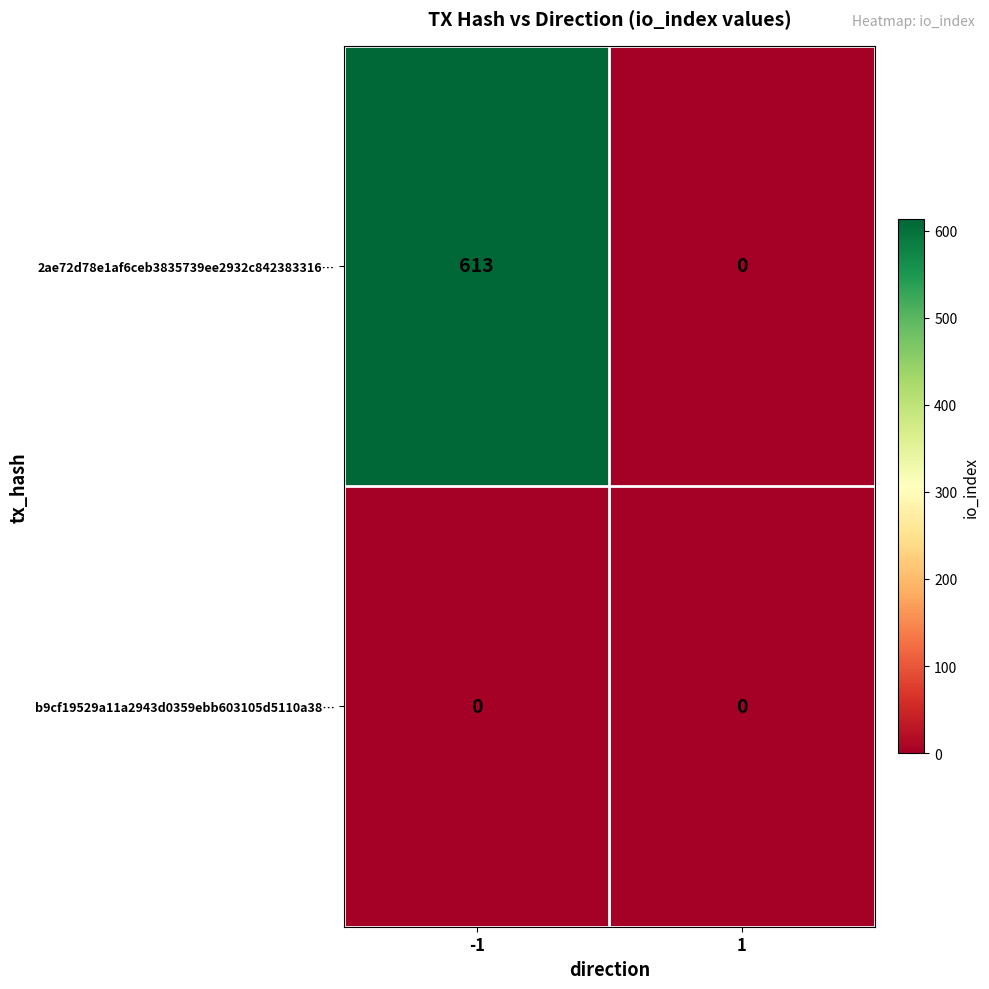

Rank the series by their average value, from highest to lowest.

2ae72d78e1af6ceb3835739ee2932c842383316…, b9cf19529a11a2943d0359ebb603105d5110a38…